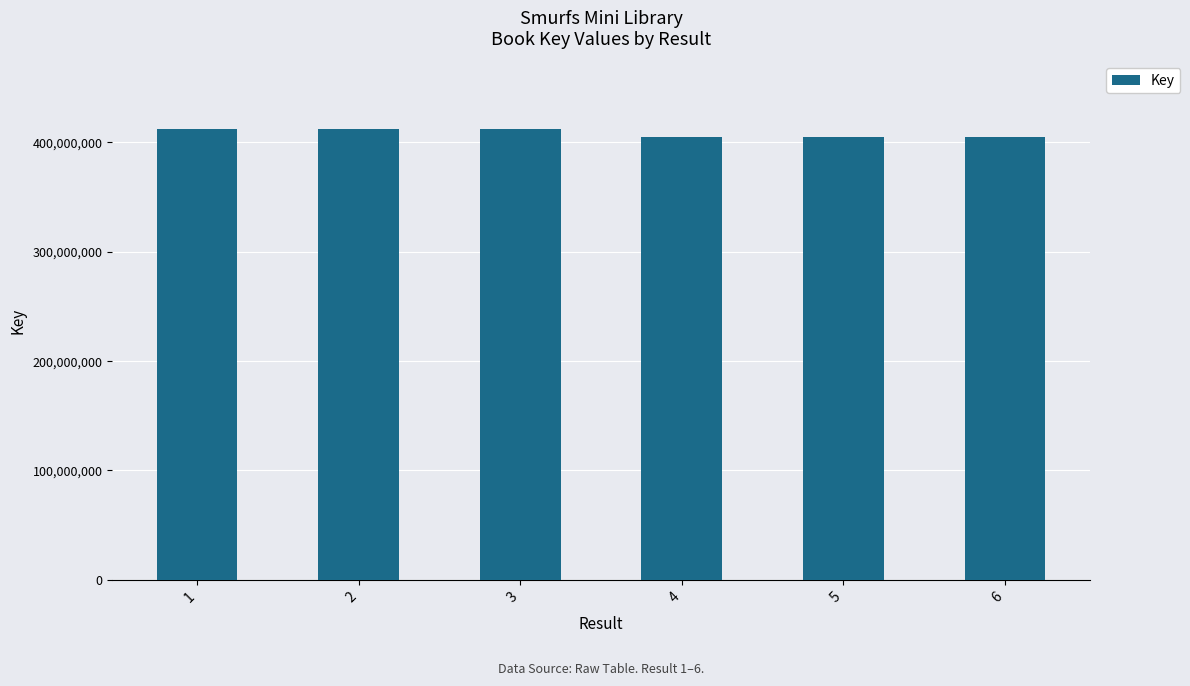

How many series are shown in this chart?

1